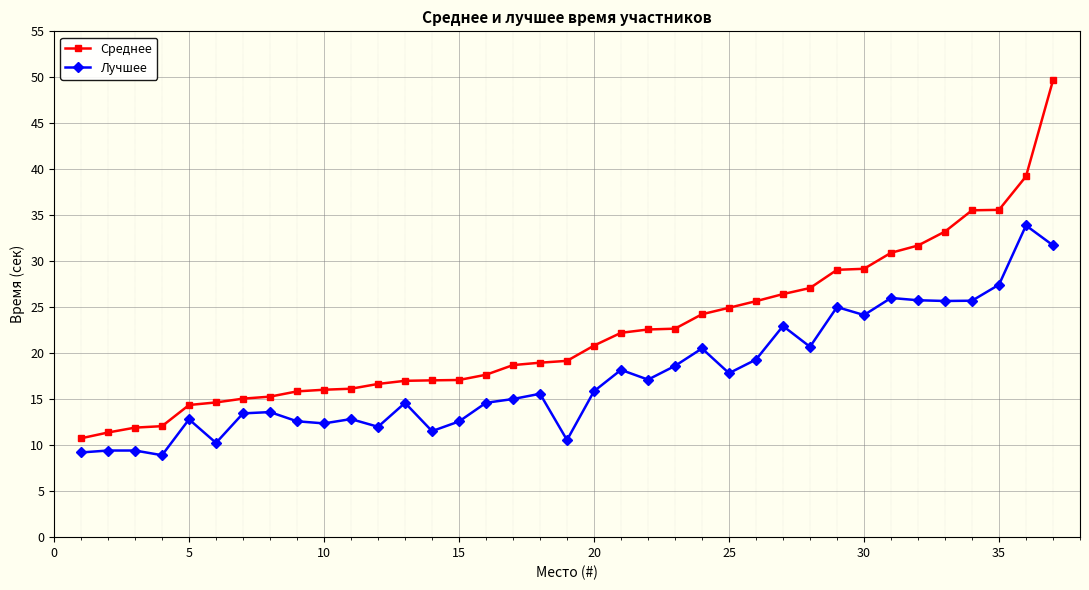

True or false: Лучшее has more than 0 interior local peaks.

True